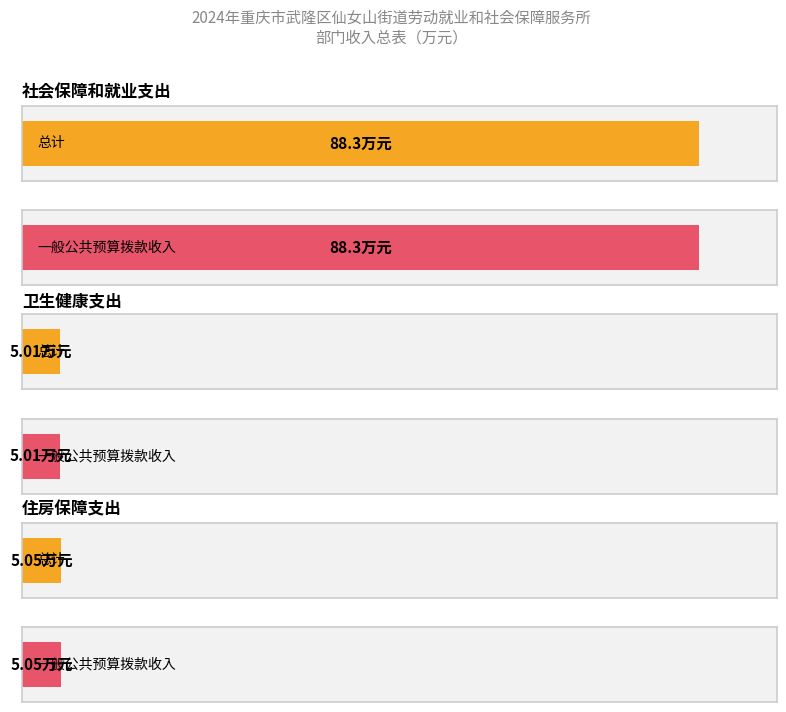

True or false: 一般公共预算拨款收入 has a value of 2.8 at 行政事业单位养老支出.

False